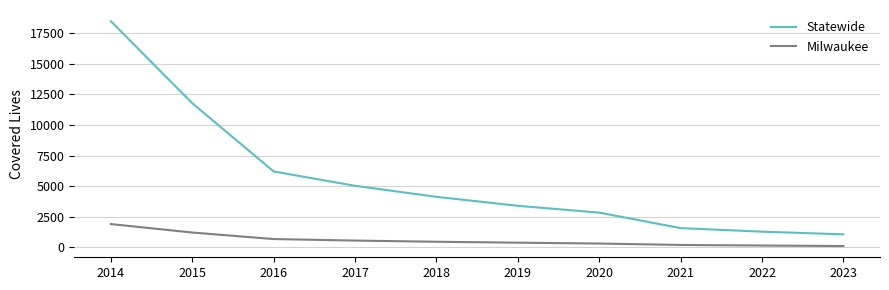

Is the value of Statewide at 2023 greater than the value of Milwaukee at 2023?

Yes